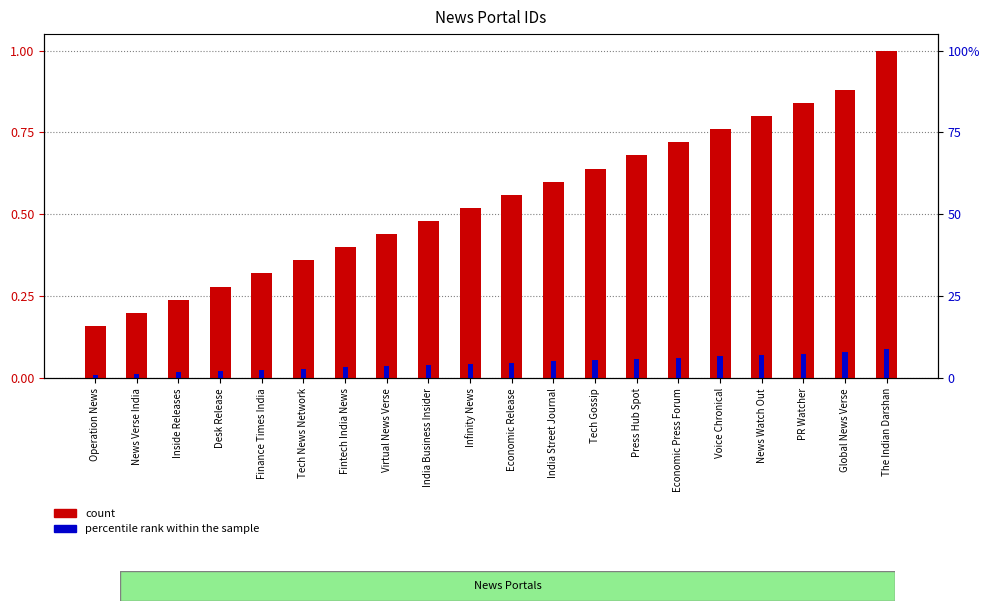

Reading left to right, extract all data points from this chart.

count: Operation News=0.2	News Verse India=0.2	Inside Releases=0.2	Desk Release=0.3	Finance Times India=0.3	Tech News Network=0.4	Fintech India News=0.4	Virtual News Verse=0.4	India Business Insider=0.5	Infinity News=0.5	Economic Release=0.6	India Street Journal=0.6	Tech Gossip=0.6	Press Hub Spot=0.7	Economic Press Forum=0.7	Voice Chronical=0.8	News Watch Out=0.8	PR Watcher=0.8	Global News Verse=0.9	The Indian Darshan=1.0
percentile rank within the sample: Operation News=0.0	News Verse India=0.0	Inside Releases=0.0	Desk Release=0.0	Finance Times India=0.0	Tech News Network=0.0	Fintech India News=0.0	Virtual News Verse=0.0	India Business Insider=0.0	Infinity News=0.0	Economic Release=0.0	India Street Journal=0.1	Tech Gossip=0.1	Press Hub Spot=0.1	Economic Press Forum=0.1	Voice Chronical=0.1	News Watch Out=0.1	PR Watcher=0.1	Global News Verse=0.1	The Indian Darshan=0.1